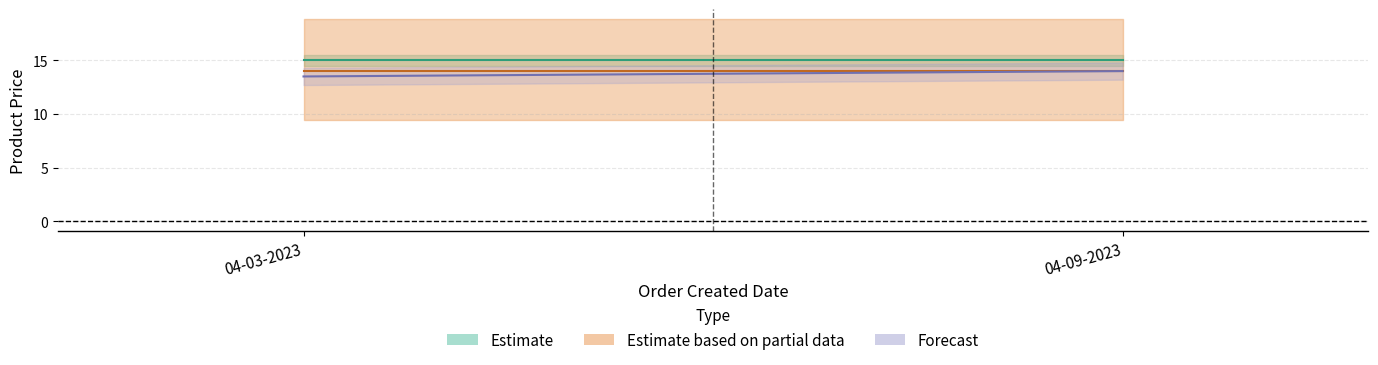

What position from the right is 04-03-2023?

2